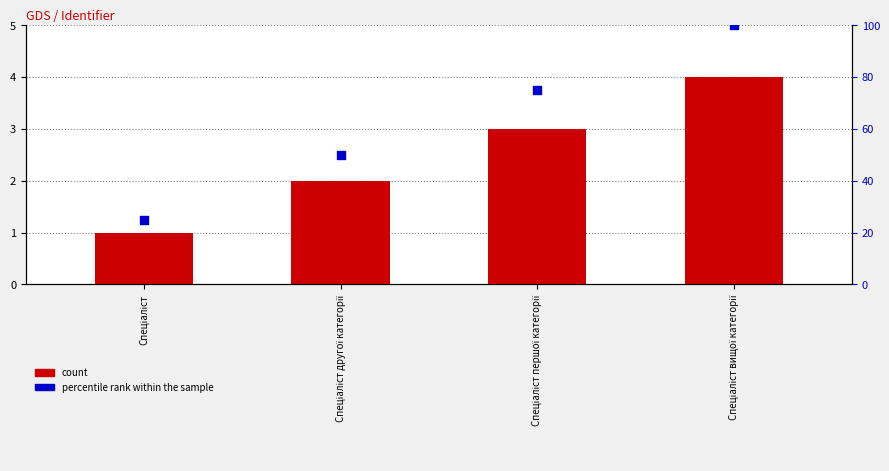

Is the value of count at Спеціаліст другої категорії greater than the value of percentile rank within the sample at Спеціаліст другої категорії?

No